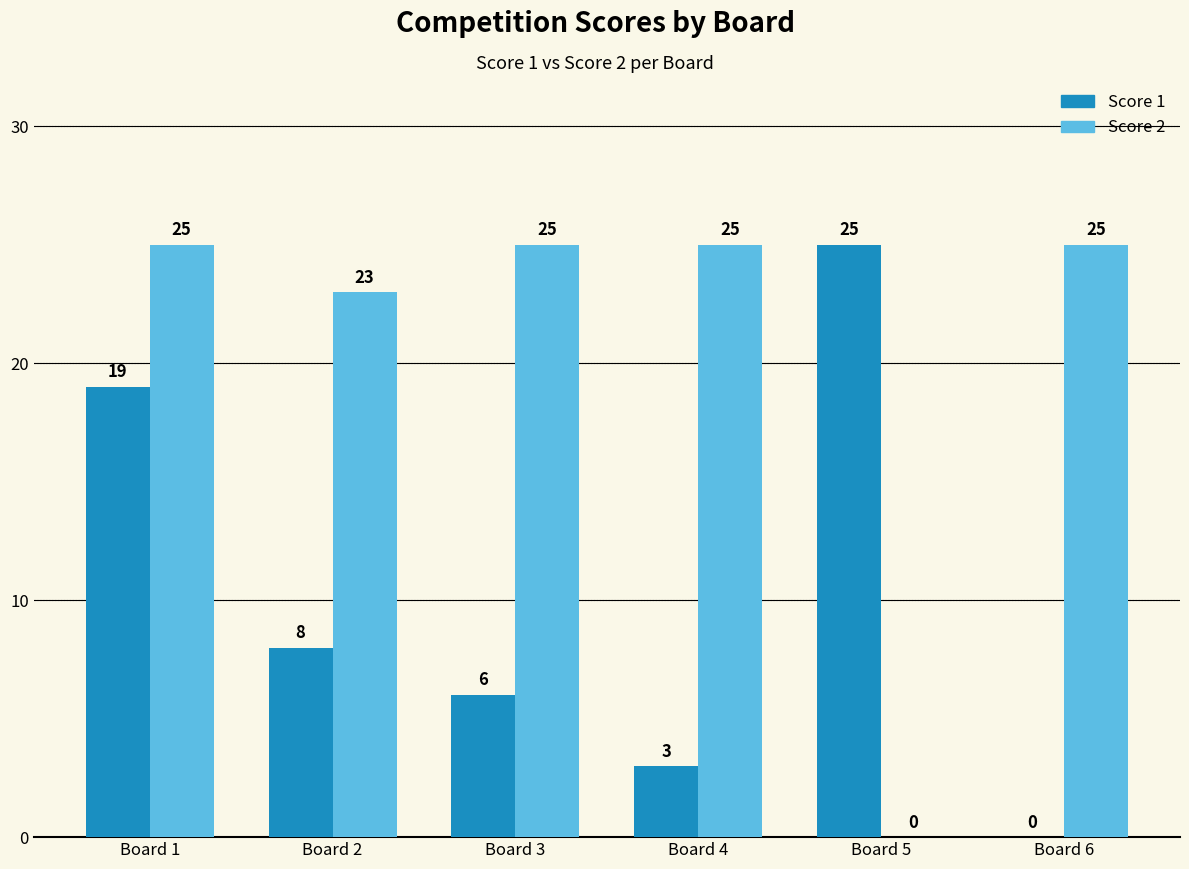

At which label is Score 1 closest to 12?

Board 2